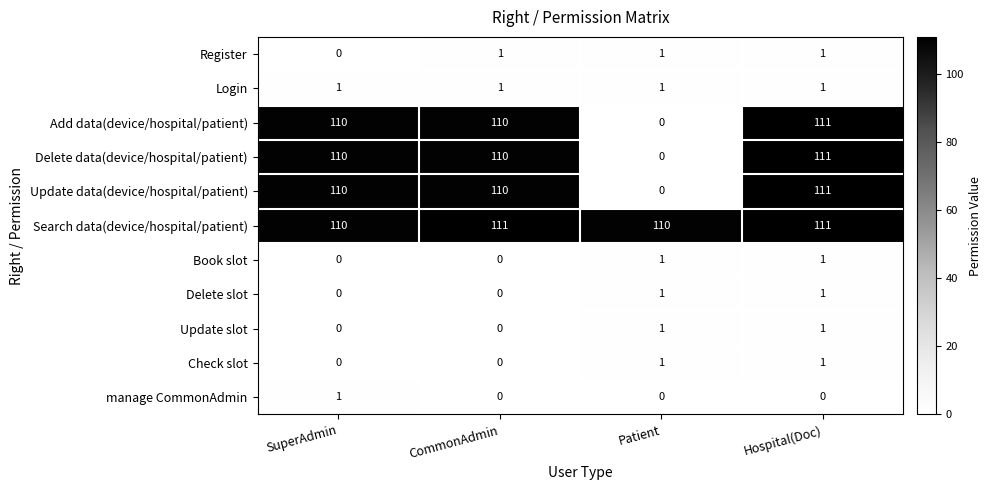

True or false: Register has a value of 2 at CommonAdmin.

False